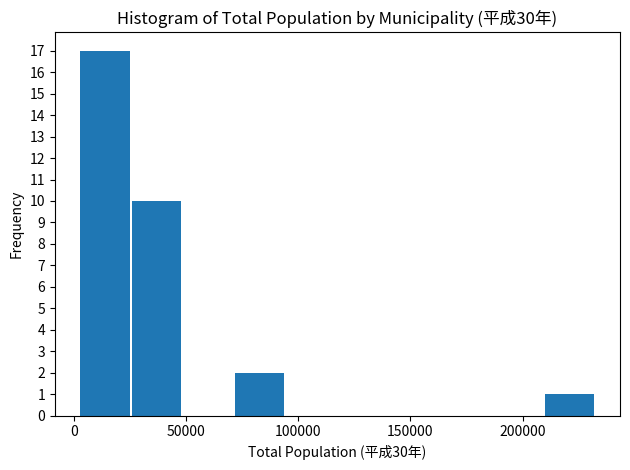

Reading left to right, transcribe this chart: for each bar, give the range it covers on the x-axis and its height. Neither the bar edges nor the heights are printed on the chart, so give them approximately, as read against the axes.

0 to 25000: 17
25000 to 50000: 10
50000 to 70000: 0
70000 to 95000: 2
95000 to 115000: 0
115000 to 140000: 0
140000 to 165000: 0
165000 to 185000: 0
185000 to 210000: 0
210000 to 235000: 1